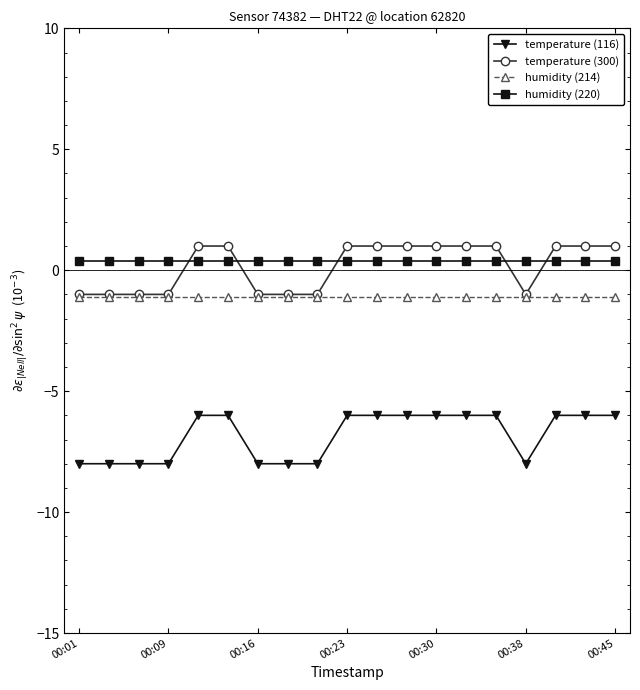

At how many categories does at least one series exceed 0?

19